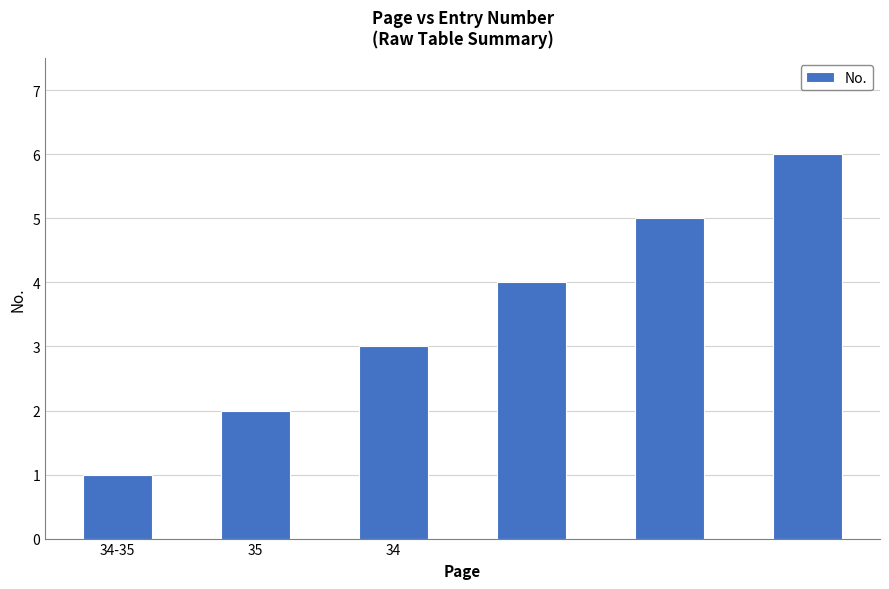

How many data points are less than 4?

3